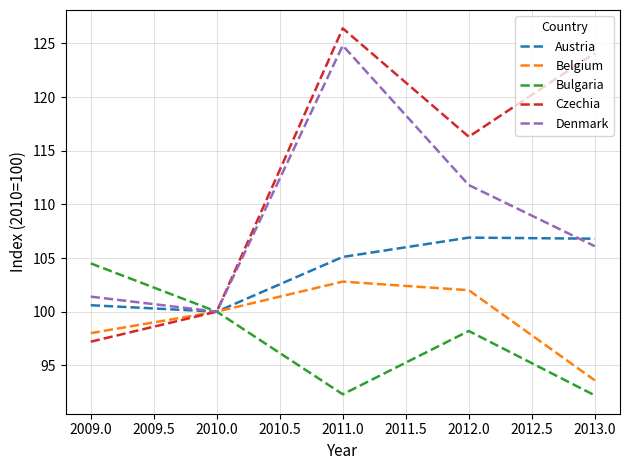

Is it true that Austria equals 59.8 at 2010.0?

False